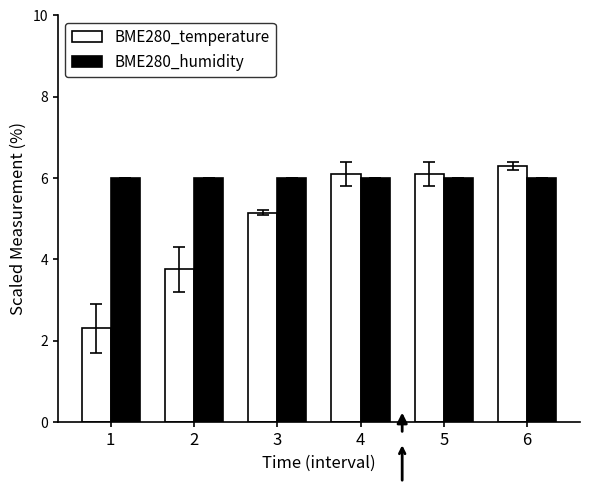

Which category has the lowest value across all series?

1